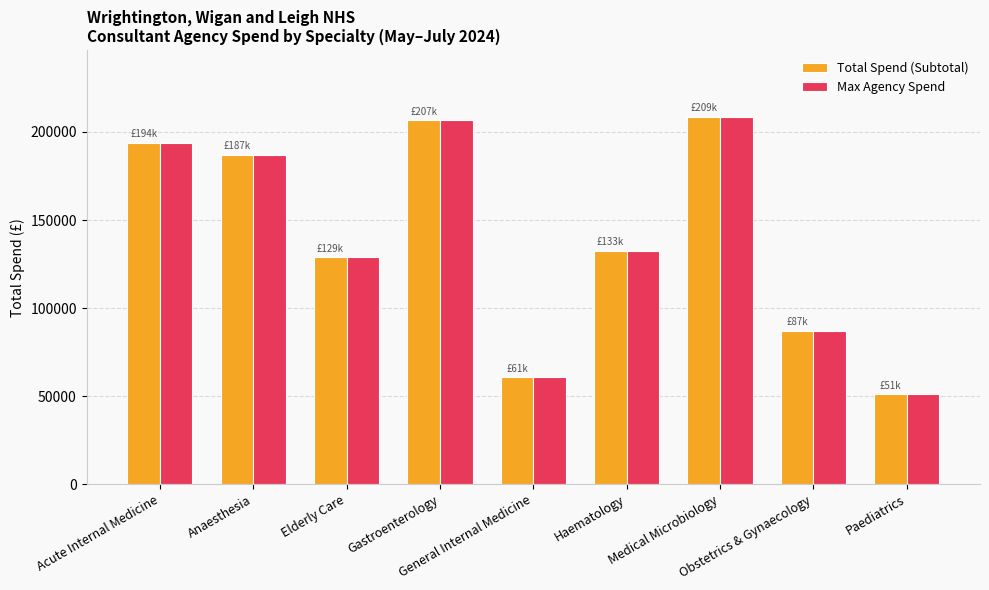

Reading right to left, transcribe all the data shown in this chart.

Total Spend (Subtotal): 51235.2	87150.7	208723.1	132508.6	60707.1	206686.5	128991.8	187166.3	193973.0
Max Agency Spend: 51235.2	87150.7	208723.1	132508.6	60707.1	206686.5	128991.8	187166.3	193973.0